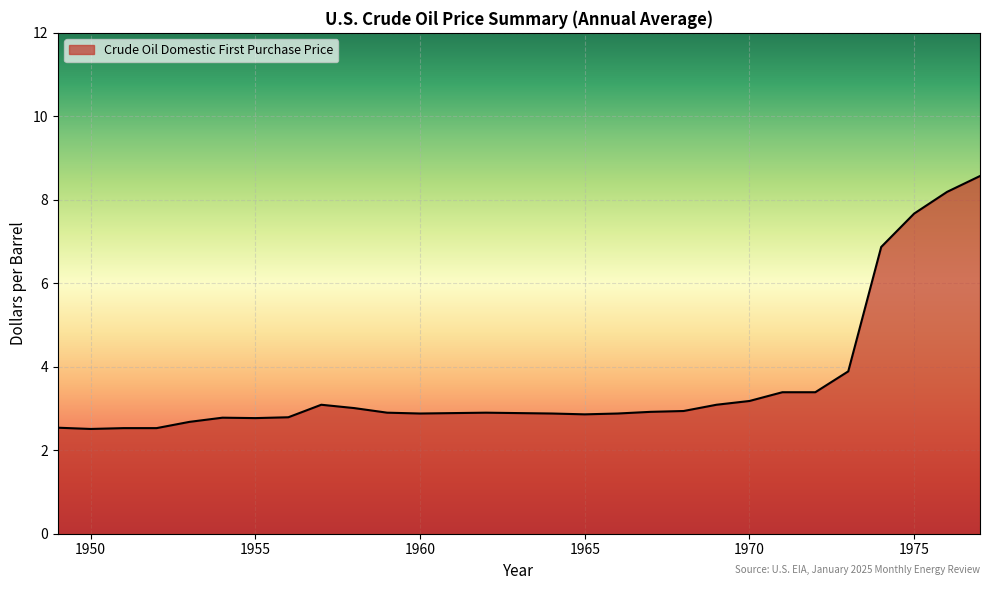

What is the greatest value displayed?

8.6